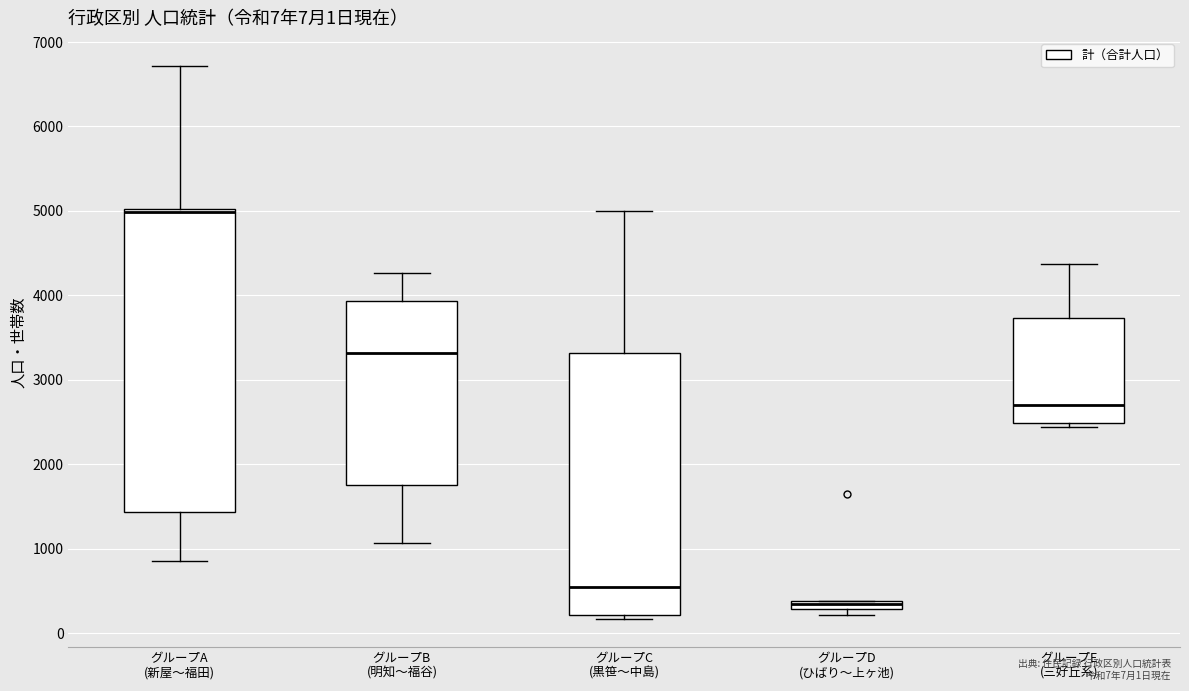

Which box's median line is the lowest?

グループD (ひばり〜上ヶ池)